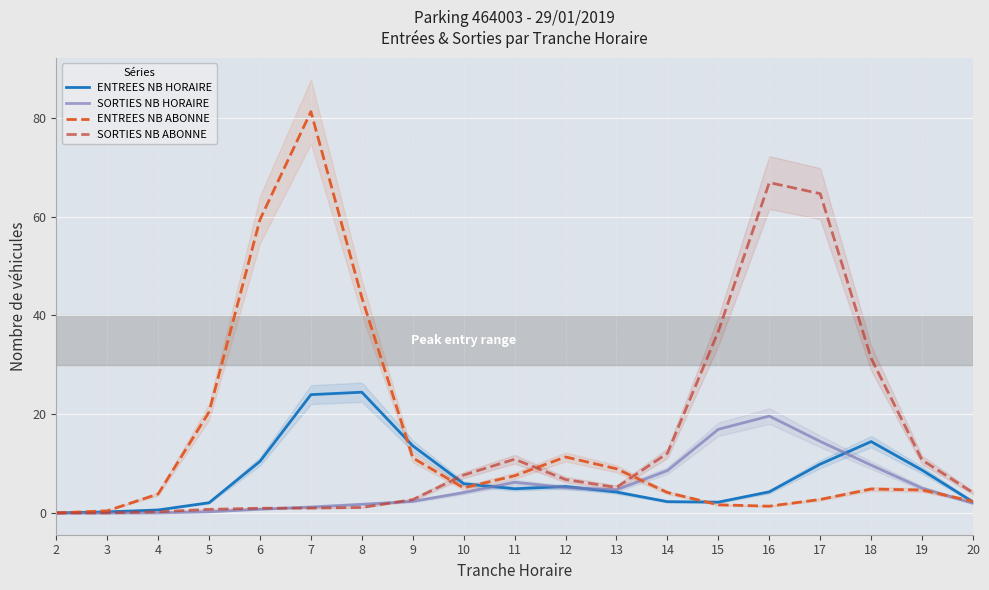

Which series ends up on top after the final intersection of SORTIES NB HORAIRE and SORTIES NB ABONNE?

SORTIES NB ABONNE